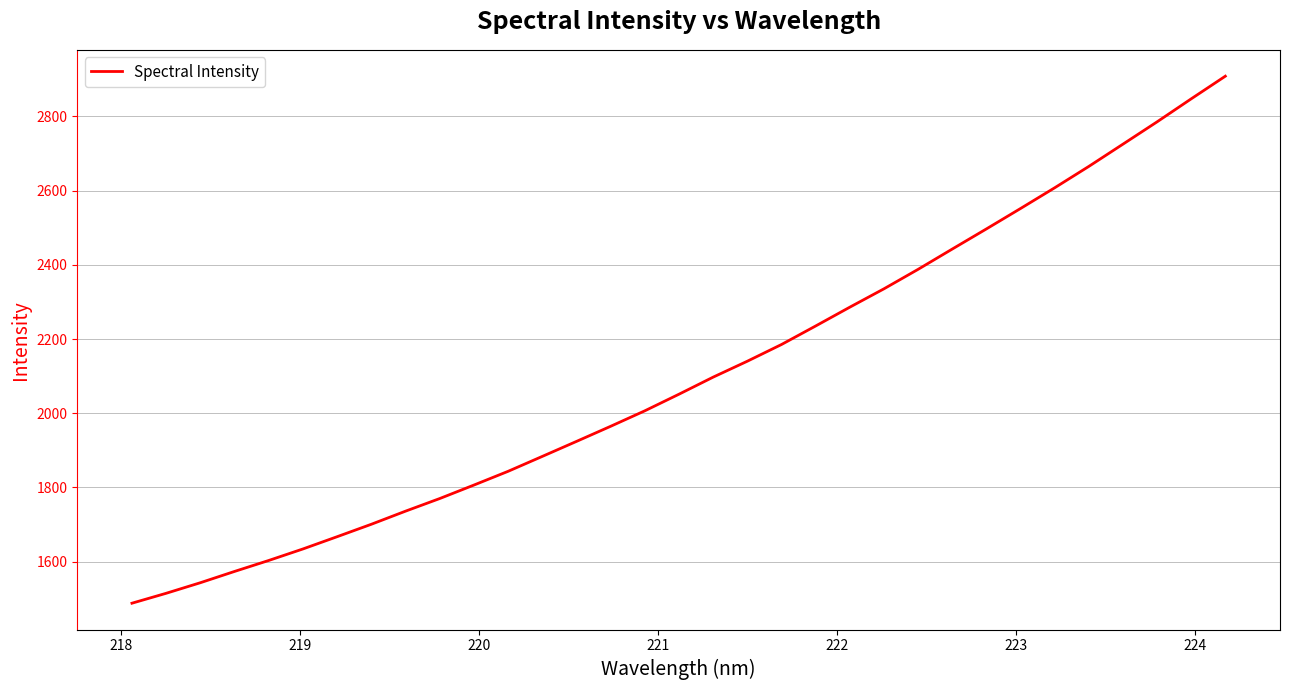

What is the minimum value shown in the chart?

1487.9